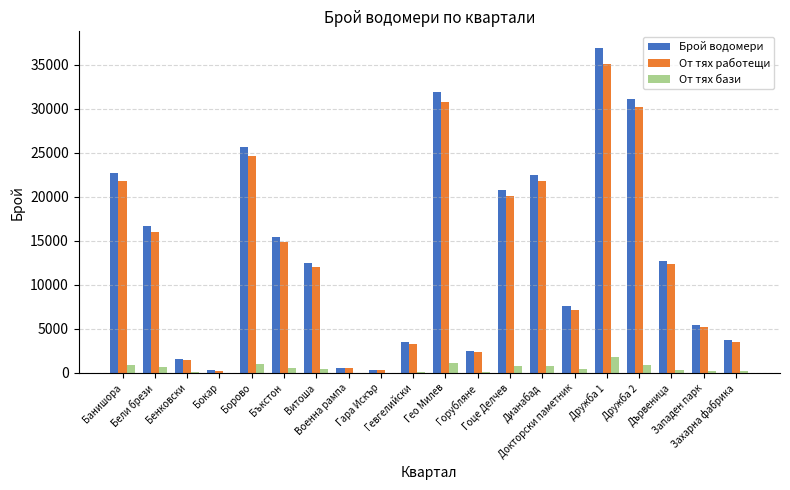

What is the difference between the От тях работещи values at Бели брези and Бокар?

15764